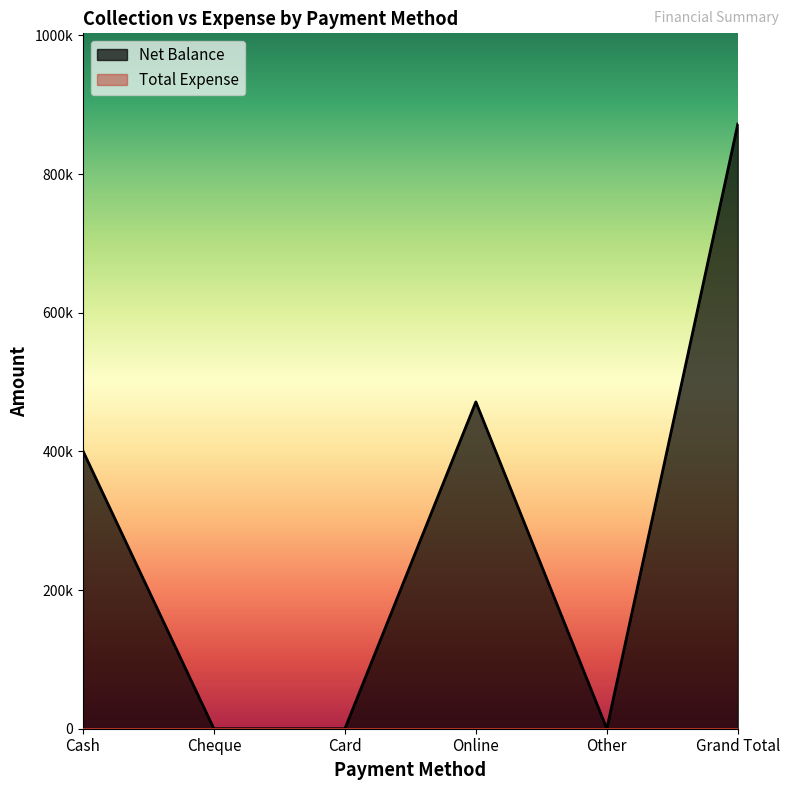

What is the label of the 5th point from the left?

Other